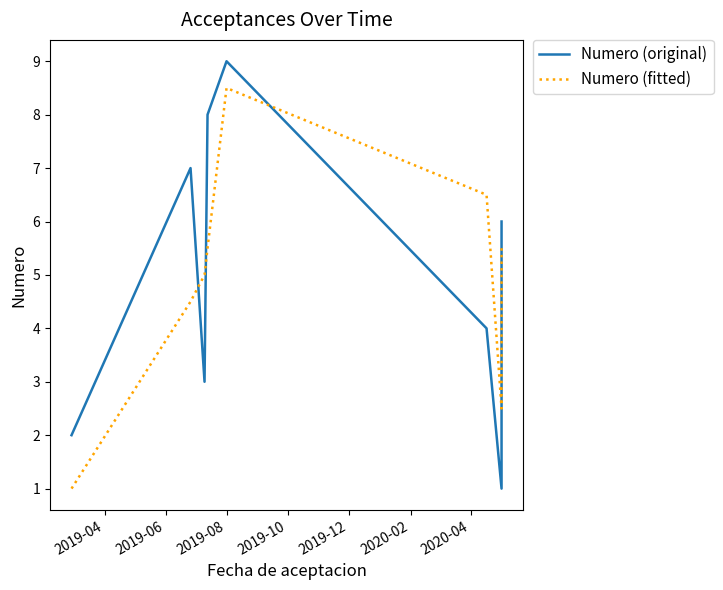

True or false: Numero (fitted) has a value of 1.2 at 2019-06.

False